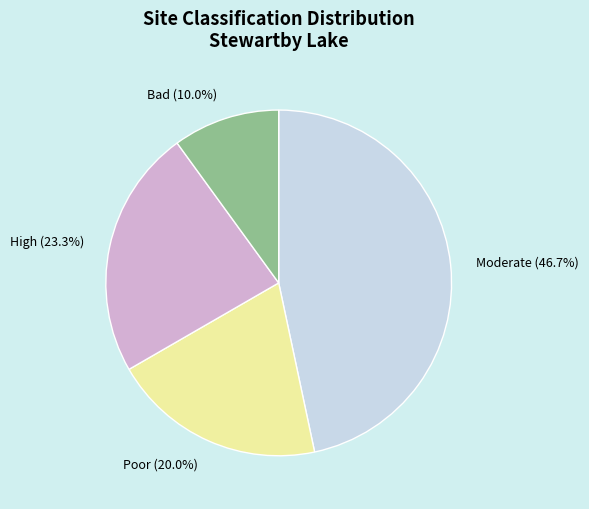

Is the sum of Poor (20.0%) and High (23.3%) greater than half?

No